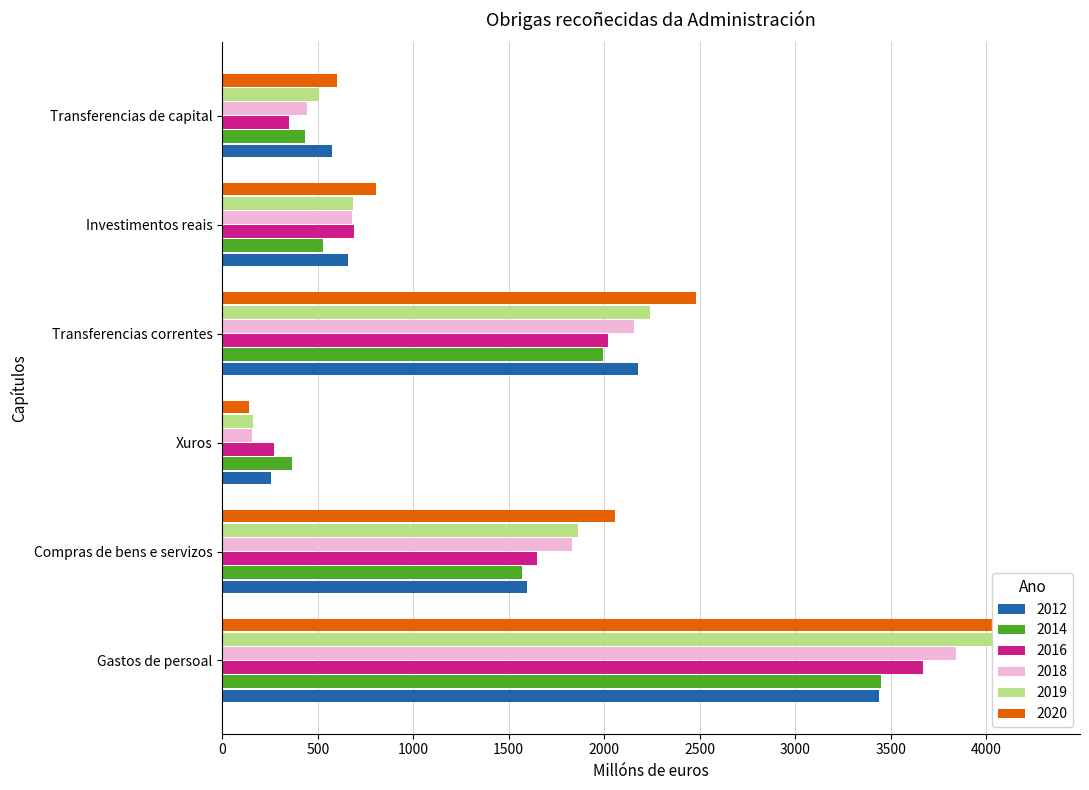

Reading right to left, transcribe all the data shown in this chart.

2012: 574.2	660.2	2178.8	257.3	1594.0	3440.7
2014: 433.9	525.6	1992.7	364.6	1567.3	3451.1
2016: 347.8	690.2	2019.0	269.7	1650.2	3667.8
2018: 441.7	680.1	2157.1	153.9	1831.2	3845.0
2019: 508.3	686.1	2241.9	158.1	1864.2	4065.7
2020: 603.1	806.3	2478.4	140.5	2057.4	4278.0